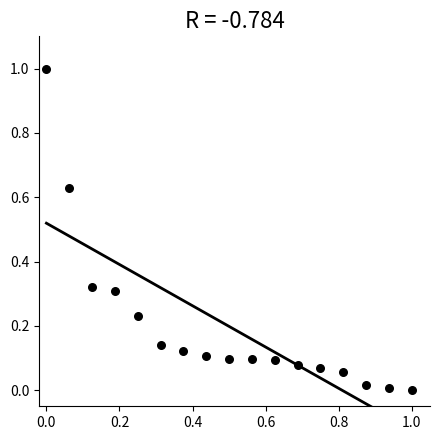

What is the range of Y values (max minus min)?

1.0